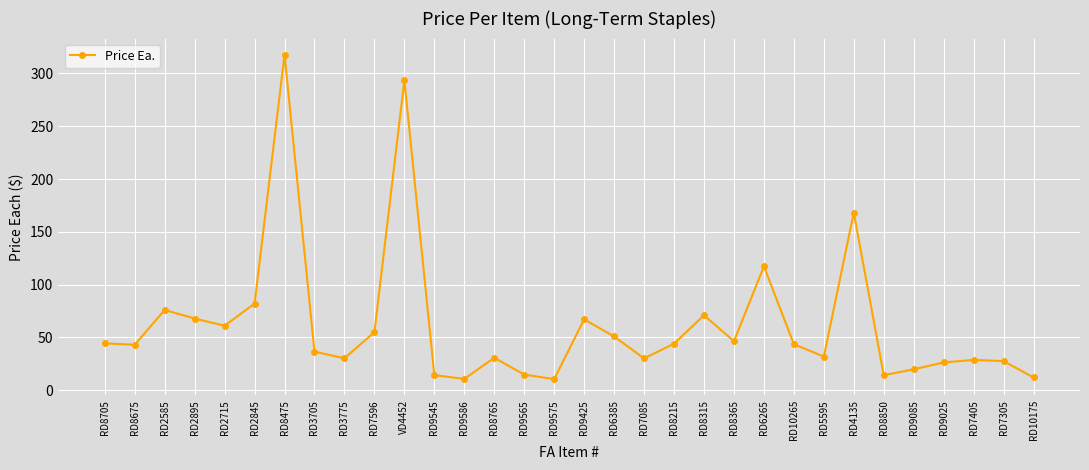

True or false: the data shows 76.1 at RD2585.

True